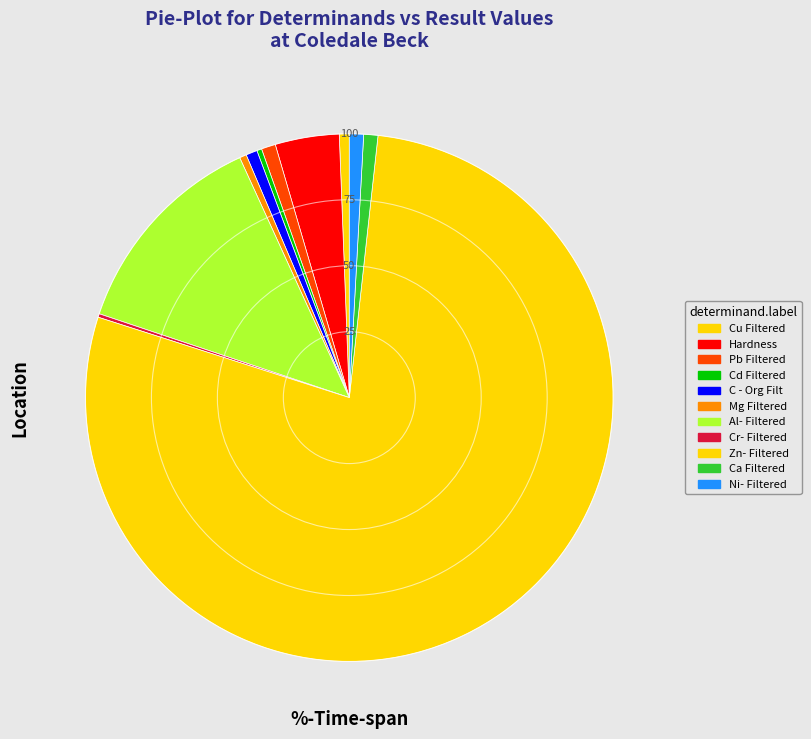

Which slice is the largest?

Zn- Filtered